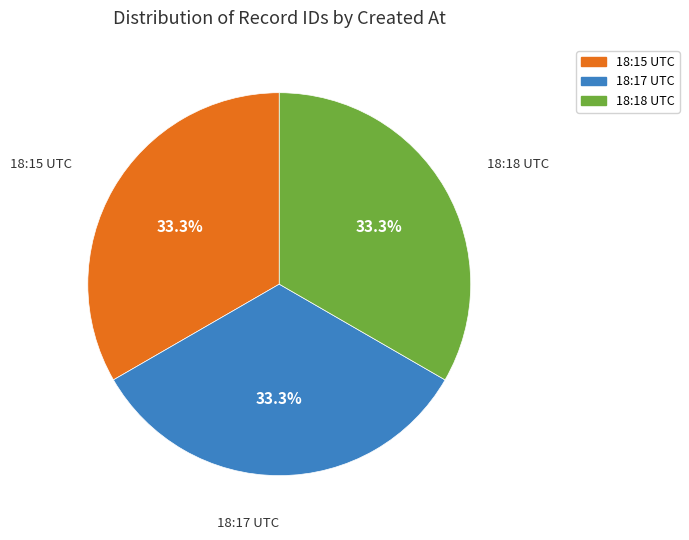

Is there any slice that represents more than half of the pie?

No